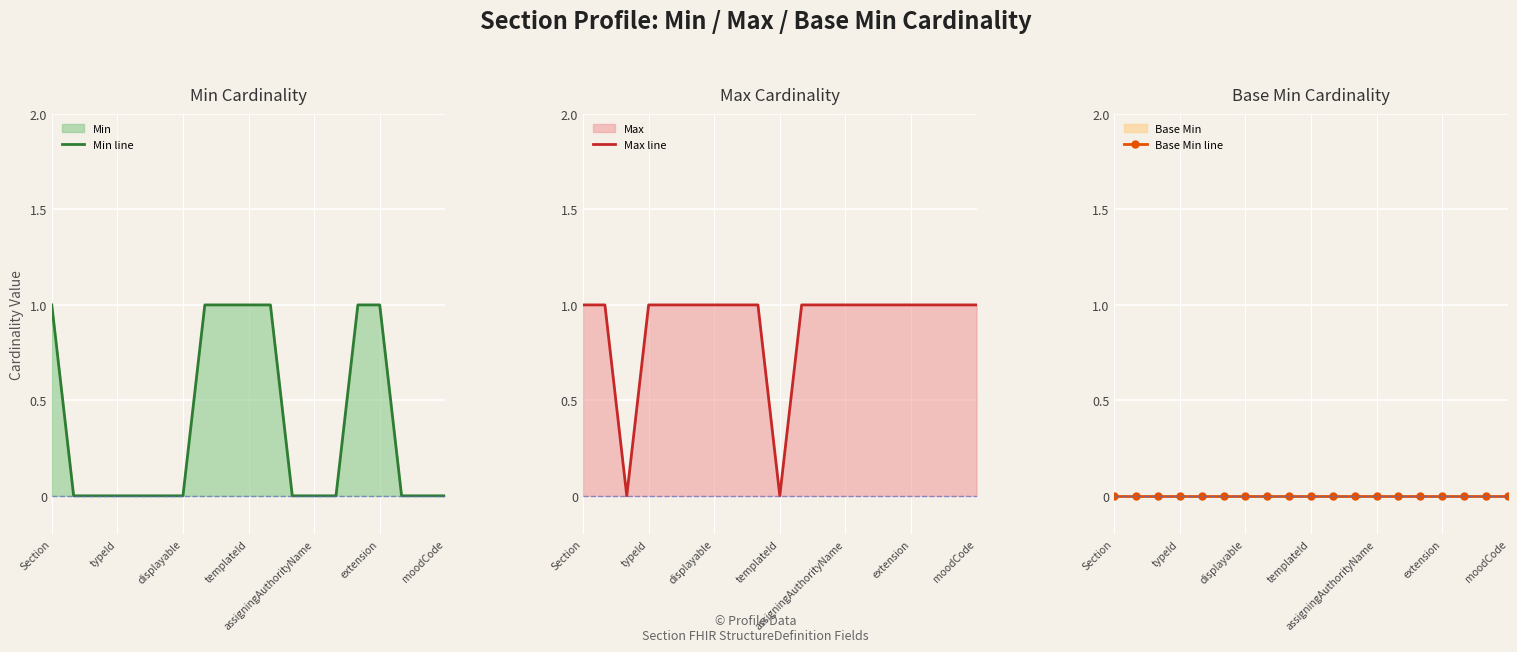

Does the chart display data point markers on the line(s)?

No